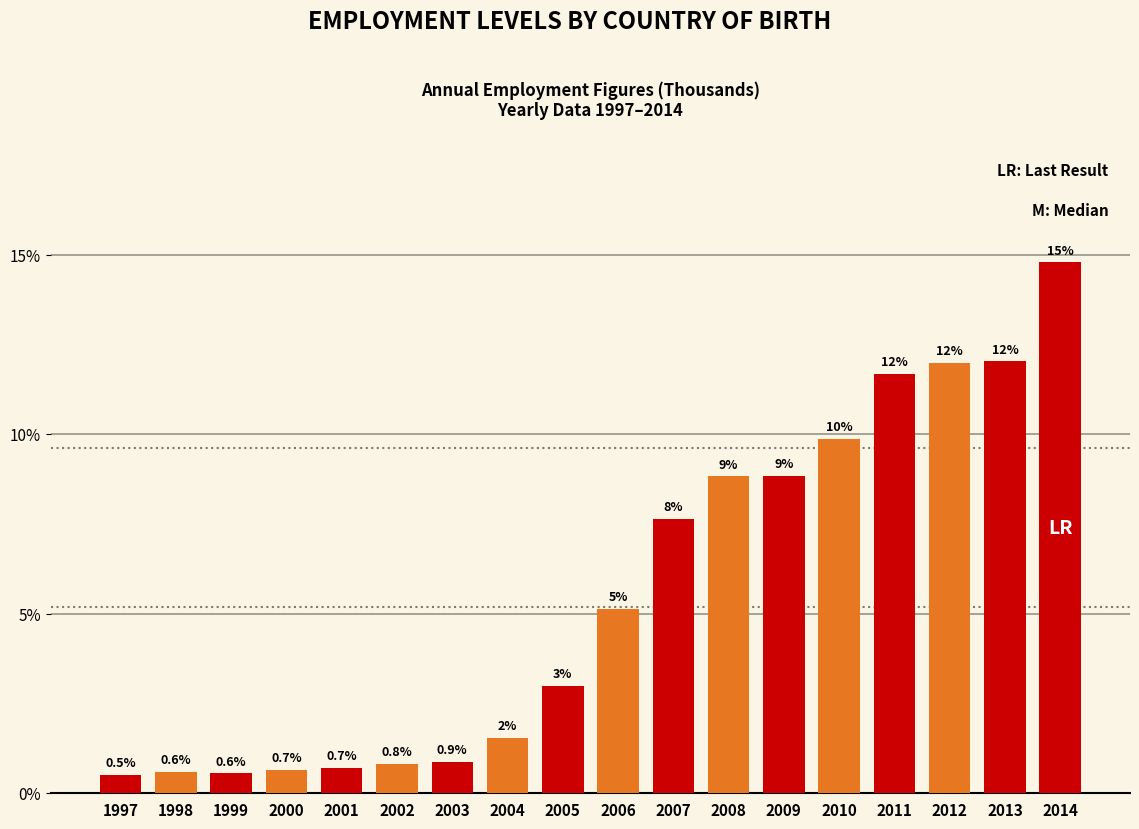

What is the maximum value shown in the chart?

14.8